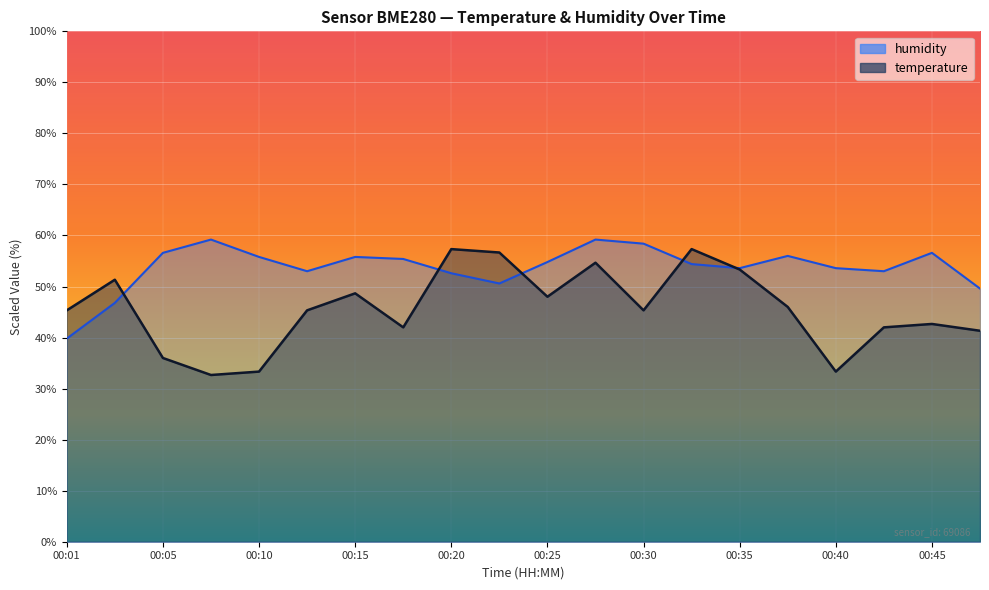

What value does the temperature series have at 00:25?

48.0